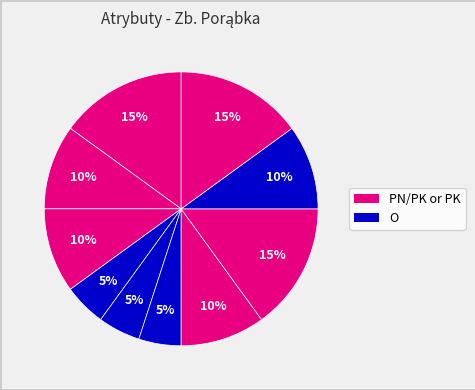

How many segments does this pie chart have?

10